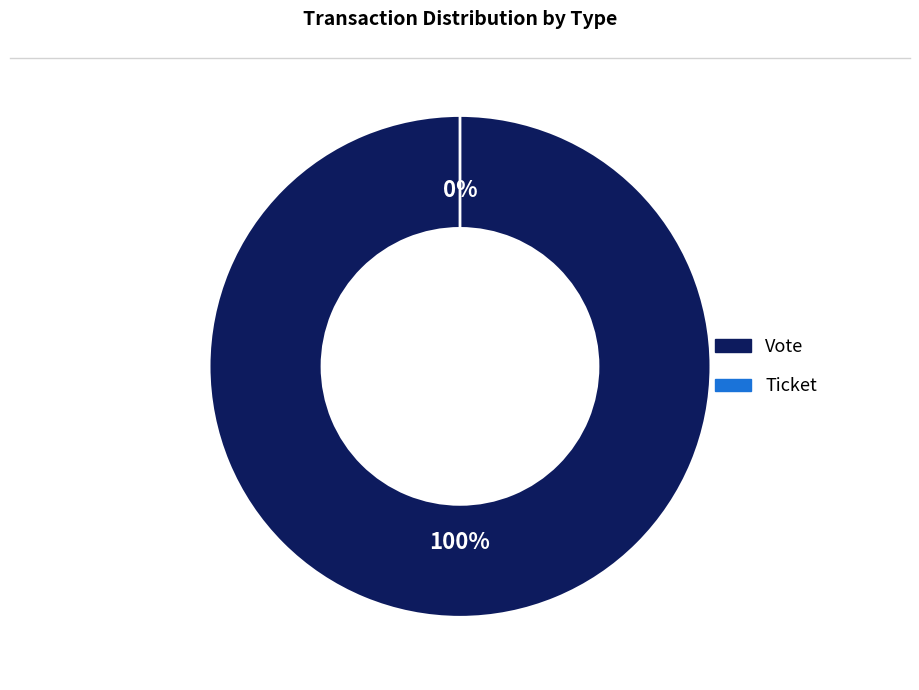

What is the largest slice in the pie chart?

Vote